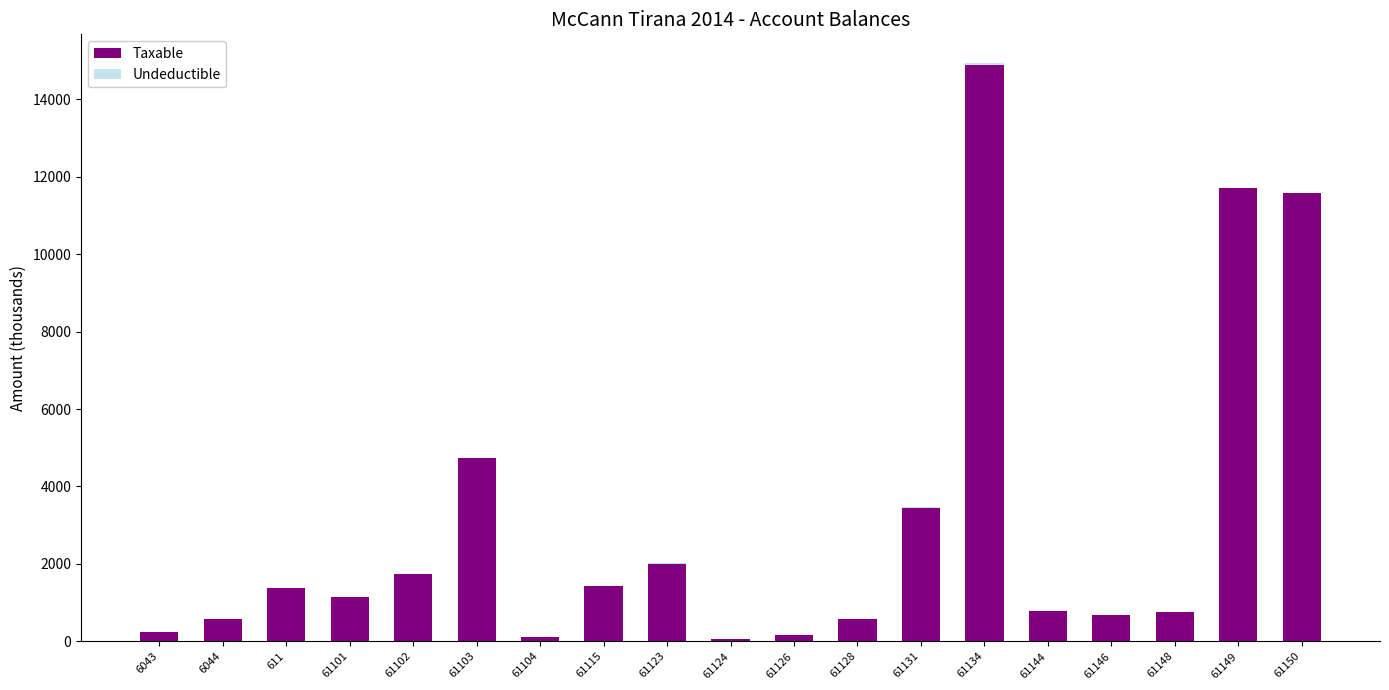

The Taxable series shows 1149.0 at 61101. True or false?

True